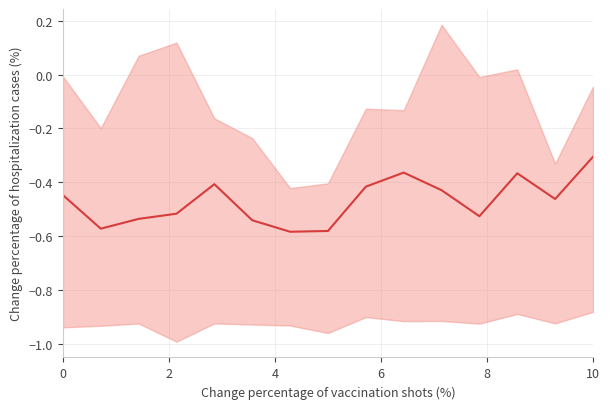

True or false: the data has more than 1 interior local peaks.

True